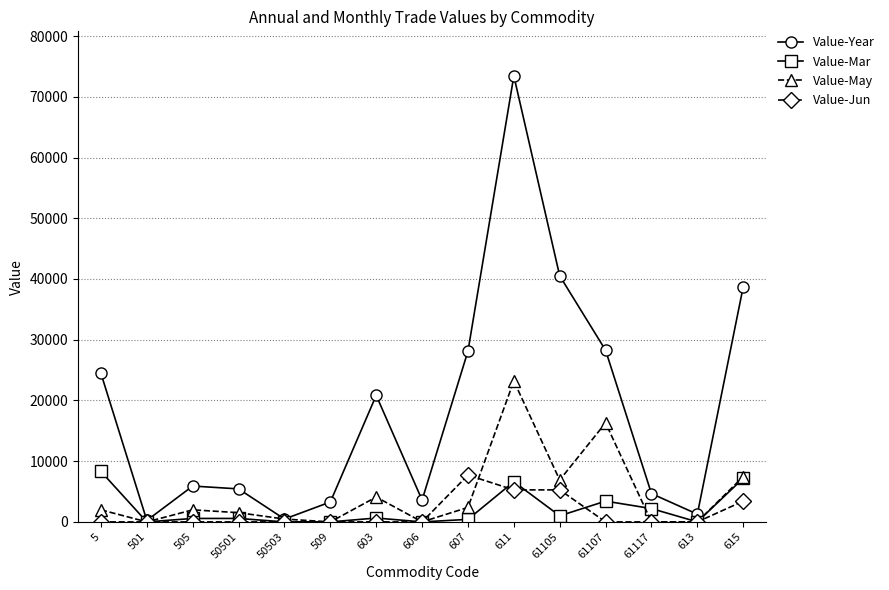

What is the total value across all series at 613?

1272